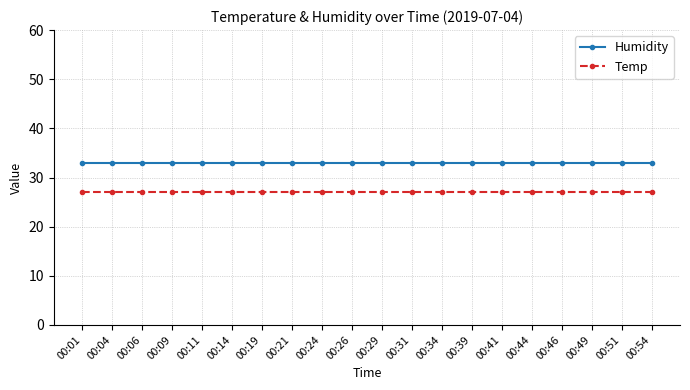

What are all the series names shown in the legend?

Humidity, Temp